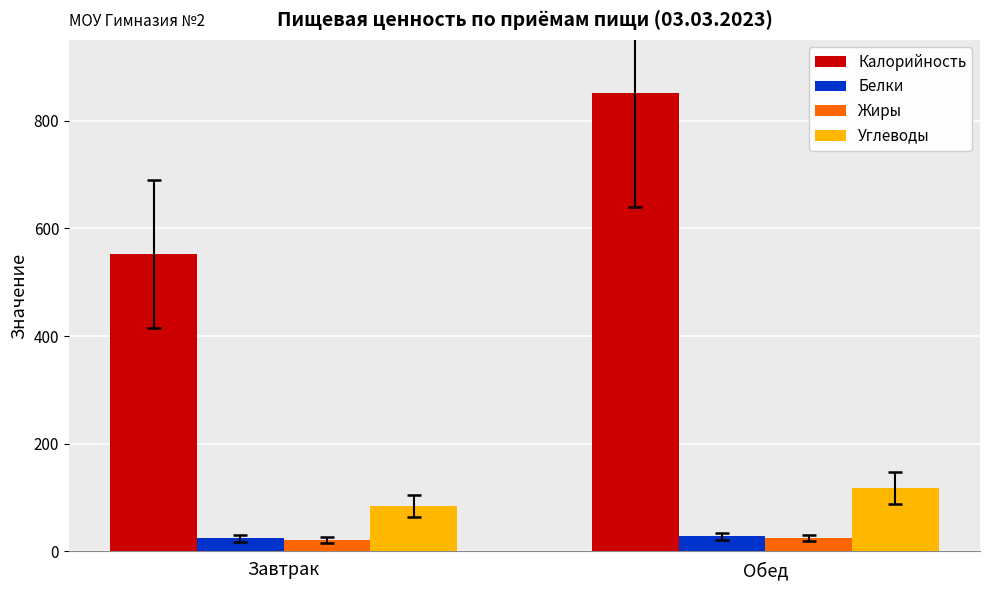

How many bars are there in each group?

4